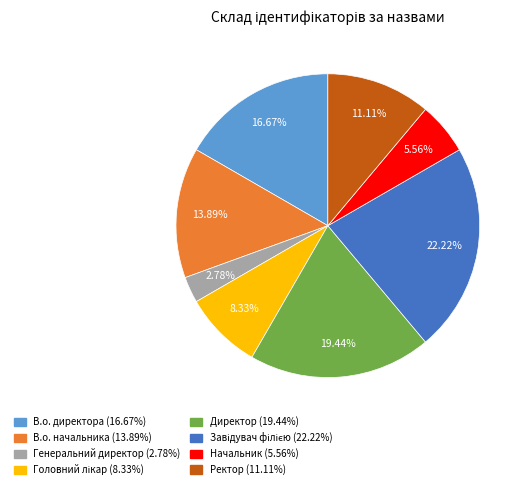

Is it true that Директор is 13% of the pie?

False